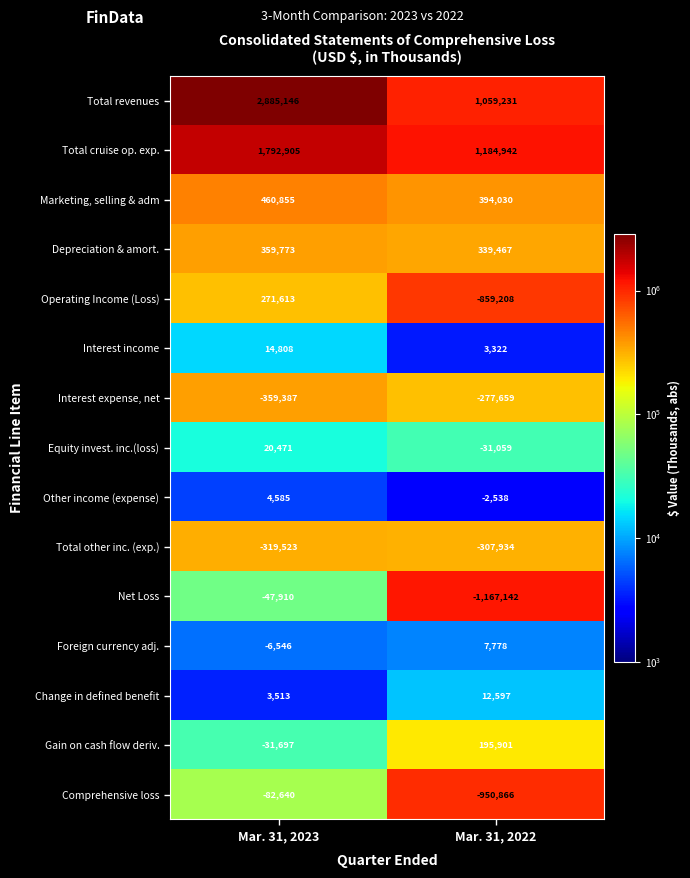

What is the difference between the maximum and minimum values in the Total cruise op. exp. series?

607963